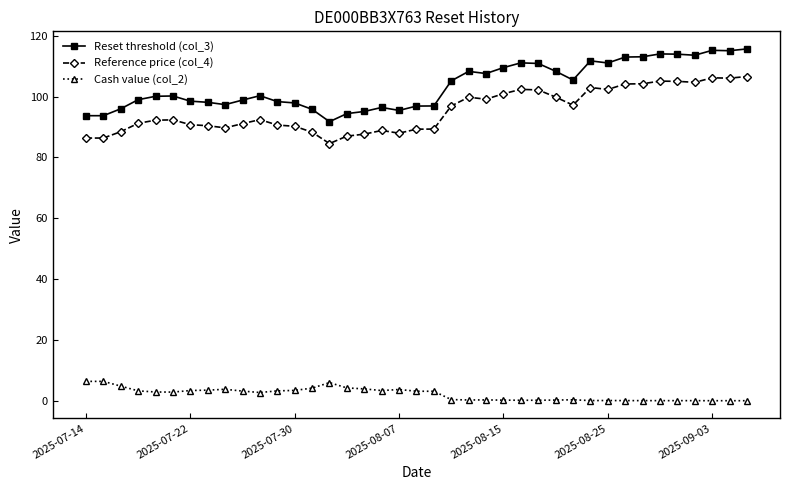

What is the sum of all Reference price (col_4) values?

3721.0